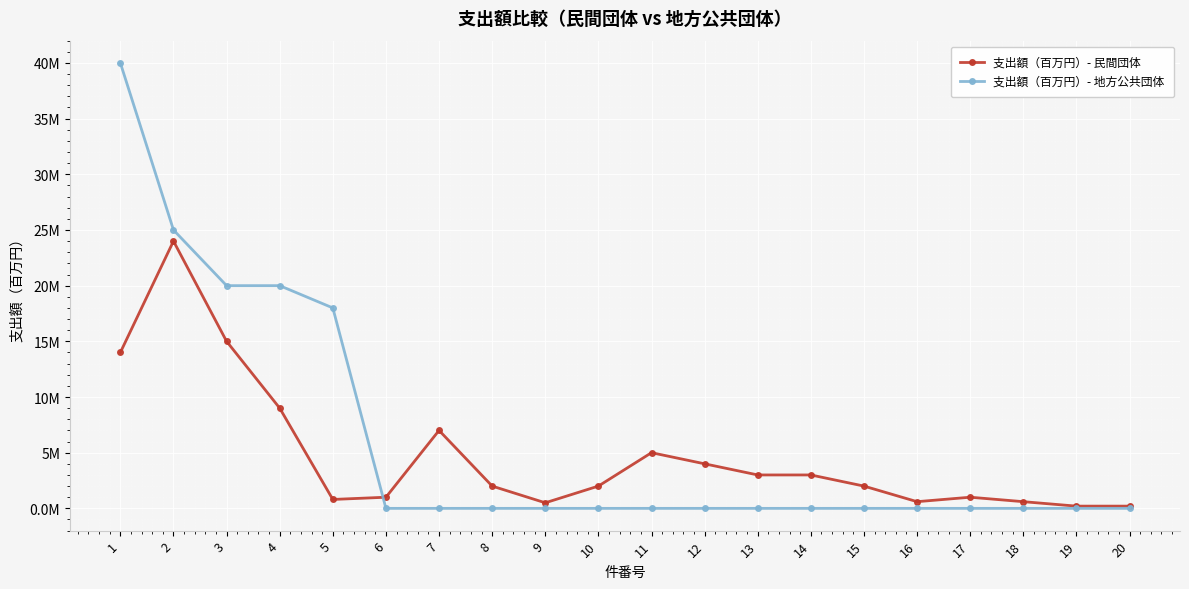

Where do 支出額（百万円）- 民間団体 and 支出額（百万円）- 地方公共団体 first cross each other?

5 and 6